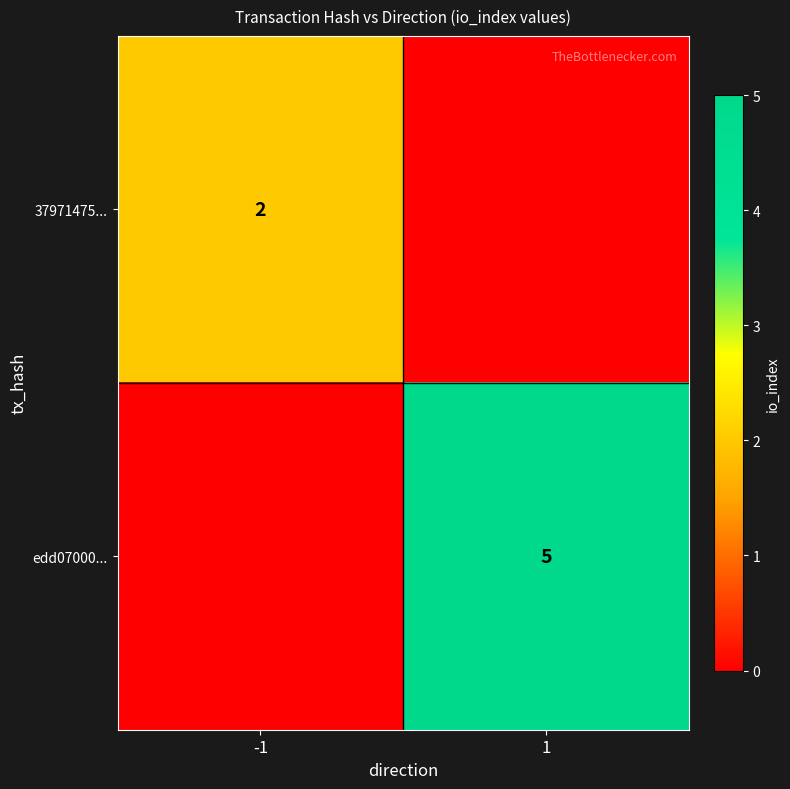

The value of edd07000... at 1 is 2. True or false?

False